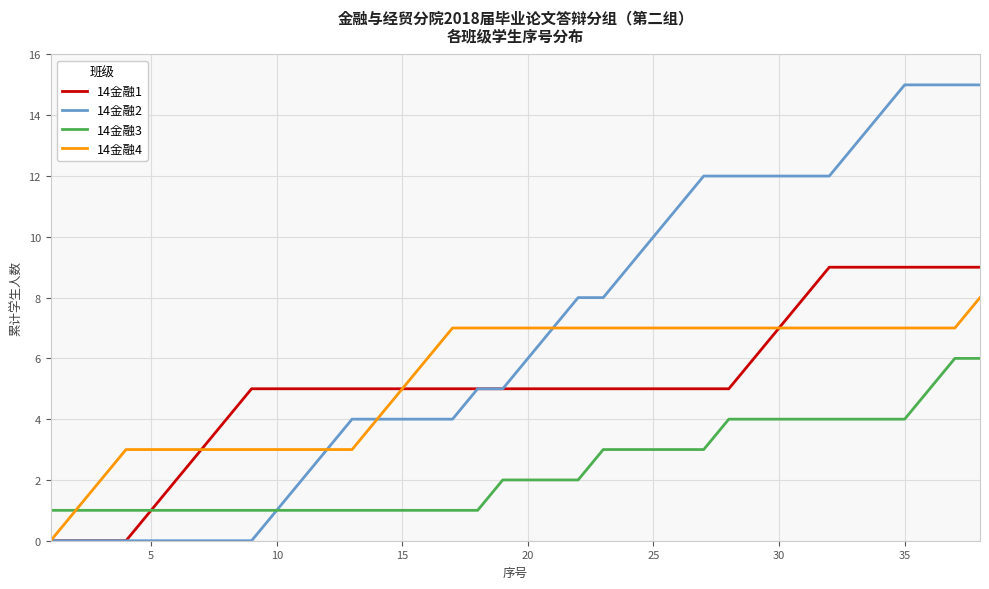

How many 14金融1 values are between 5 and 6?

21